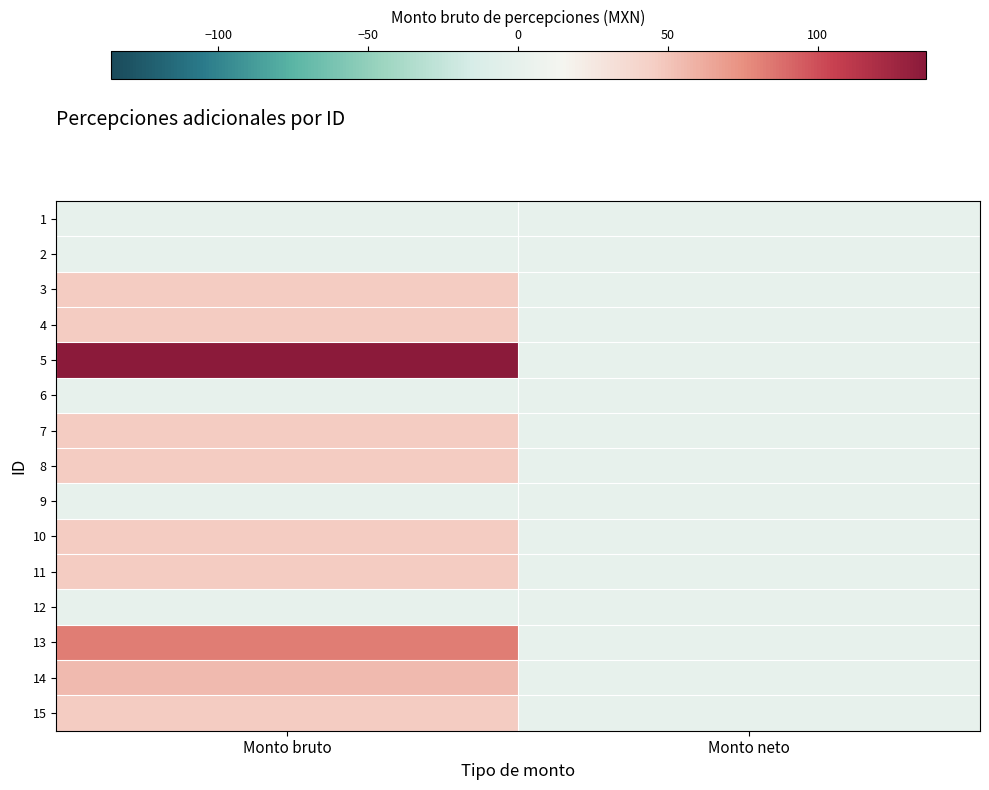

Which series has the widest spread of values?

5